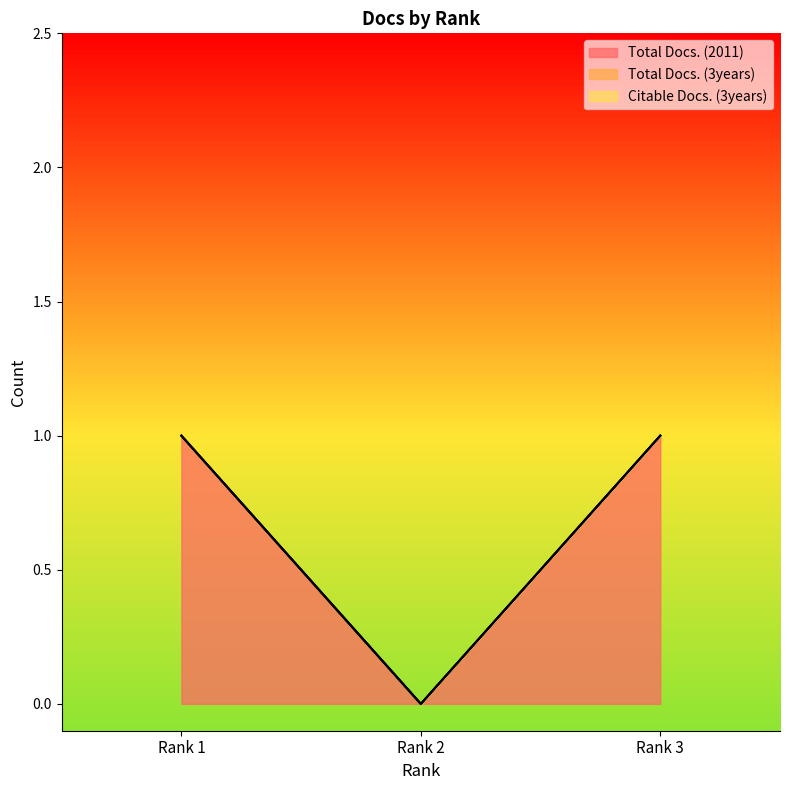

Which has a higher value, Rank 3 or Rank 1?

Rank 3